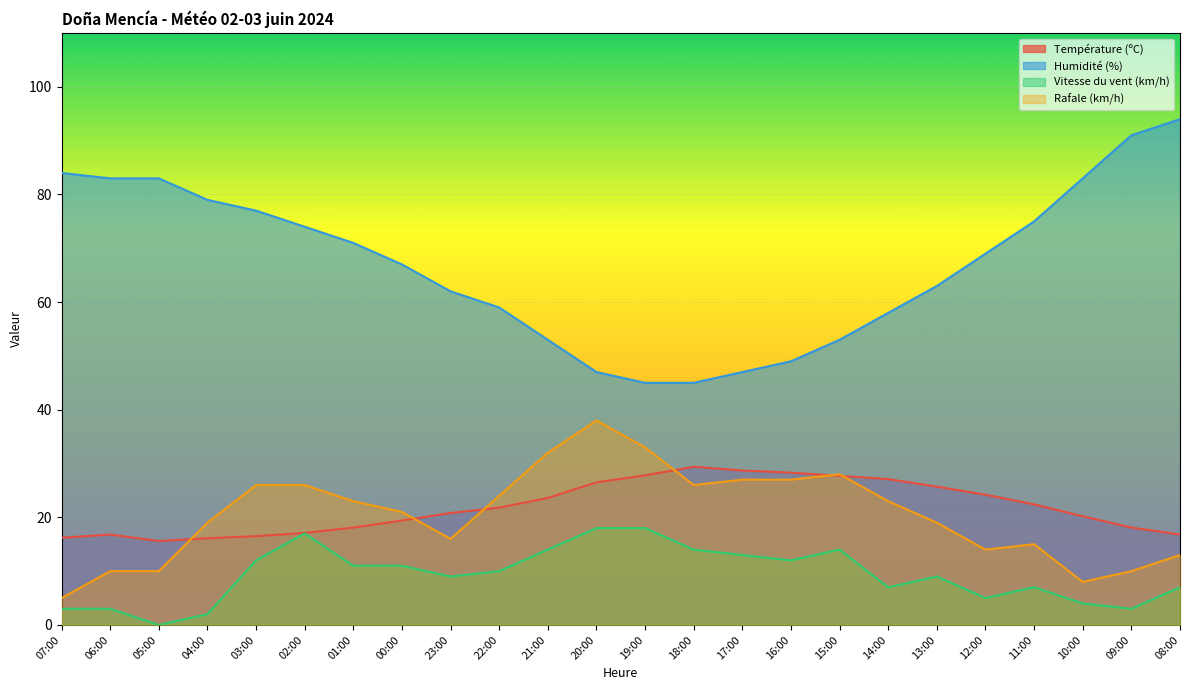

True or false: Humidité (%) and Vitesse du vent (km/h) intersect in this chart.

False